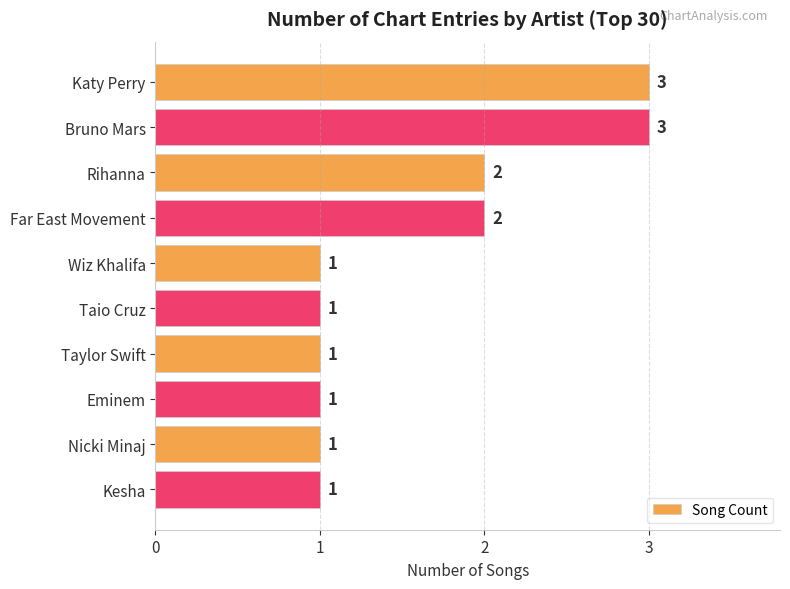

Count the number of values greater than 1.

4